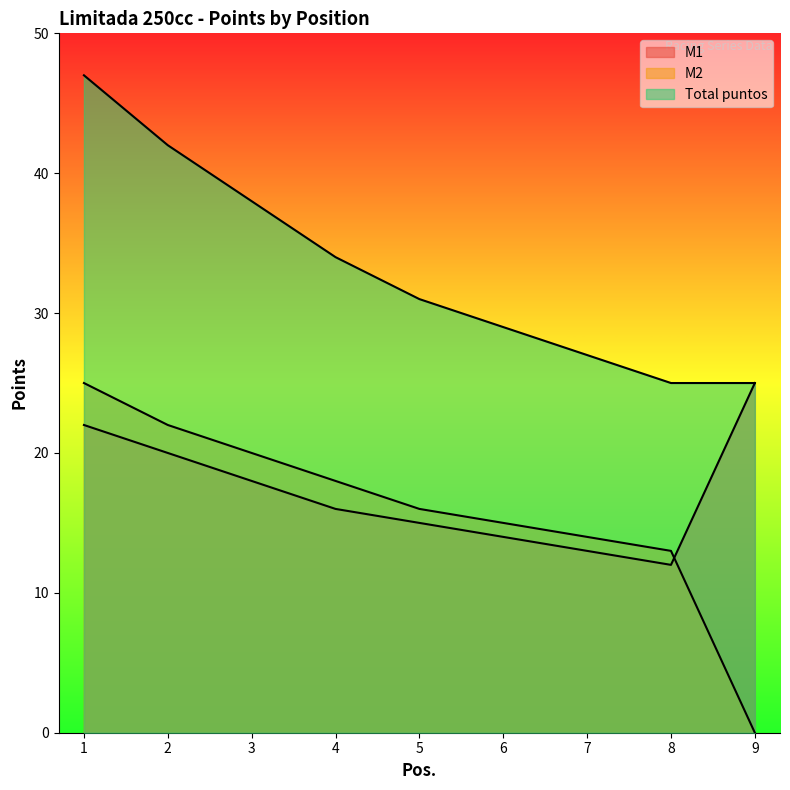

Reading right to left, what are all the values shown in this chart?

M1: 9=25	8=12	7=13	6=14	5=15	4=16	3=18	2=20	1=22
M2: 9=0	8=13	7=14	6=15	5=16	4=18	3=20	2=22	1=25
Total puntos: 9=25	8=25	7=27	6=29	5=31	4=34	3=38	2=42	1=47